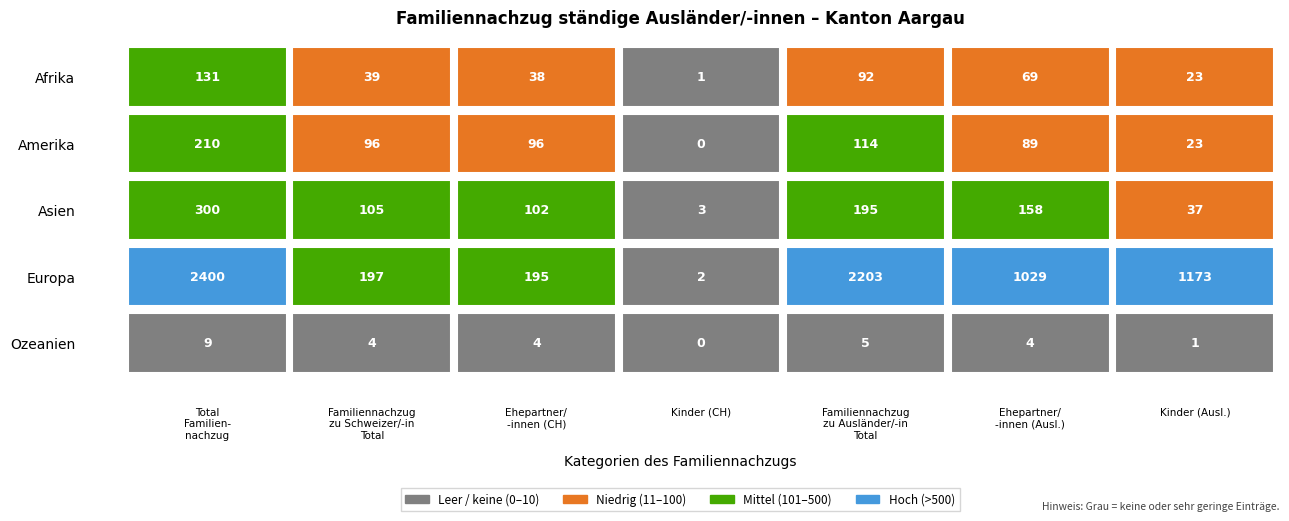

Reading left to right, list all the values displayed in this chart.

Afrika: 131	39	38	1	92	69	23
Amerika: 210	96	96	0	114	89	23
Asien: 300	105	102	3	195	158	37
Europa: 2400	197	195	2	2203	1029	1173
Ozeanien: 9	4	4	0	5	4	1